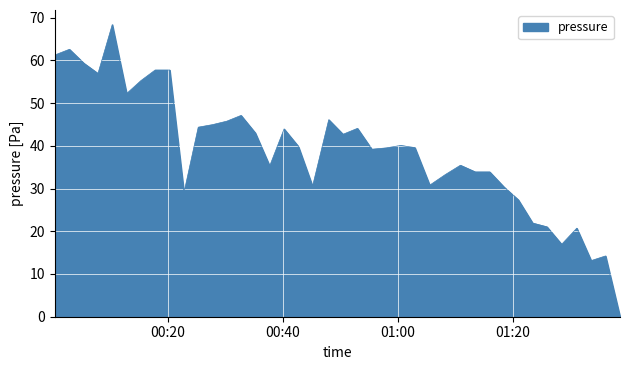

What is the greatest value displayed?

68.4